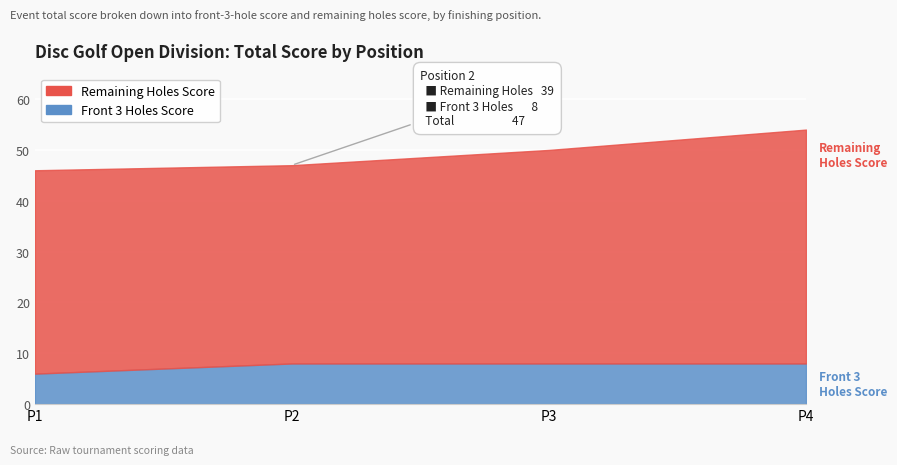

How many lines are shown in the chart?

2